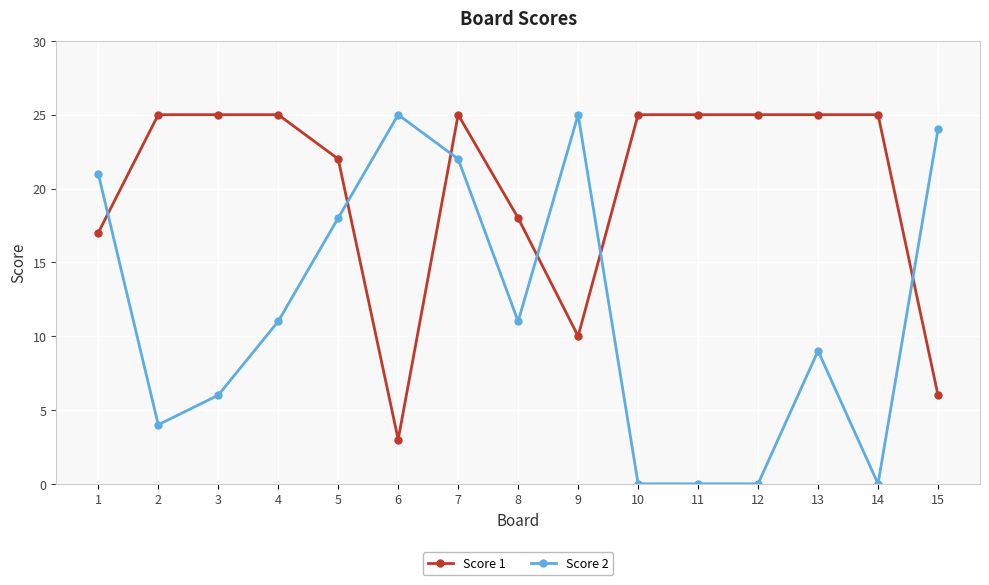

List the series in order of their overall mean, highest first.

Score 1, Score 2